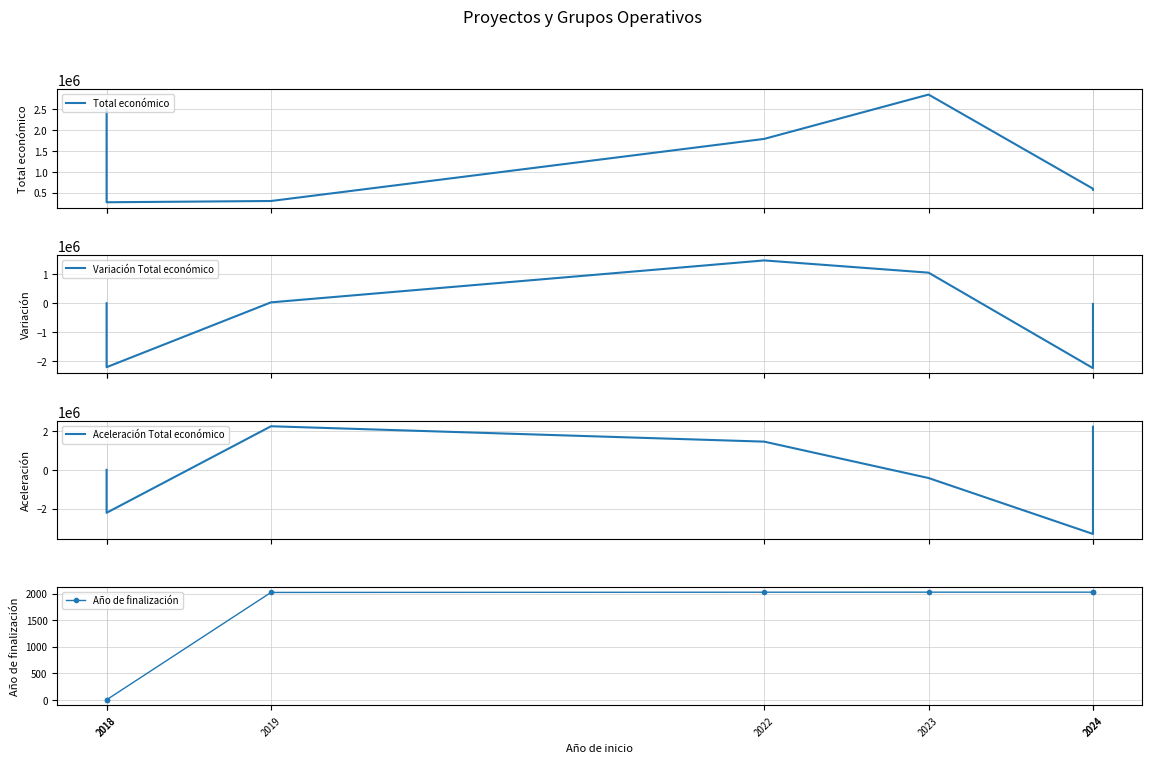

True or false: Total económico and Variación Total económico cross at least once.

False